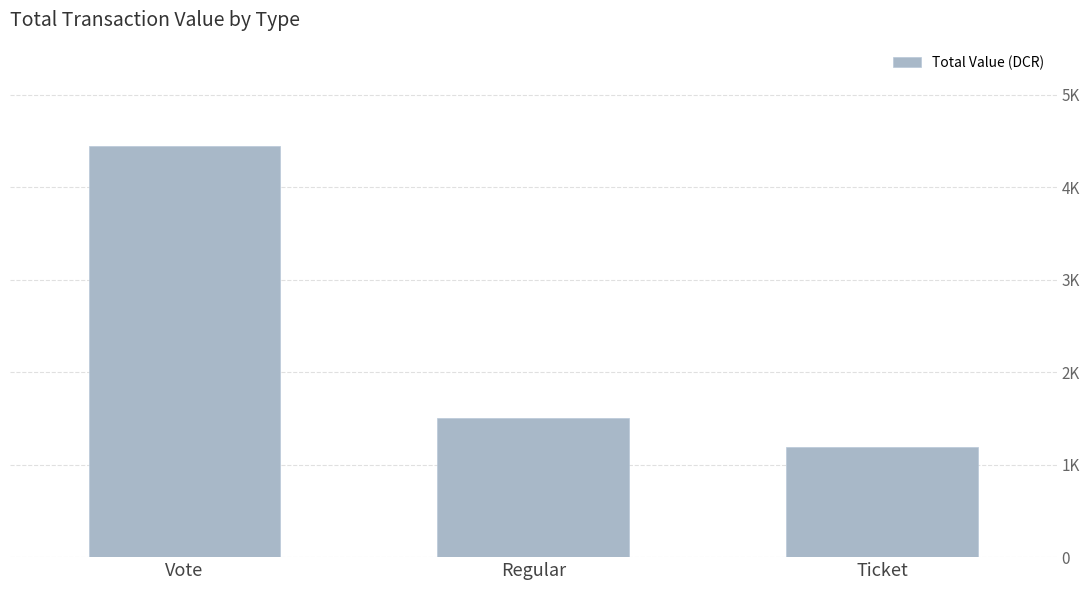

What is the ratio of the value at Regular to the value at Vote?

0.3